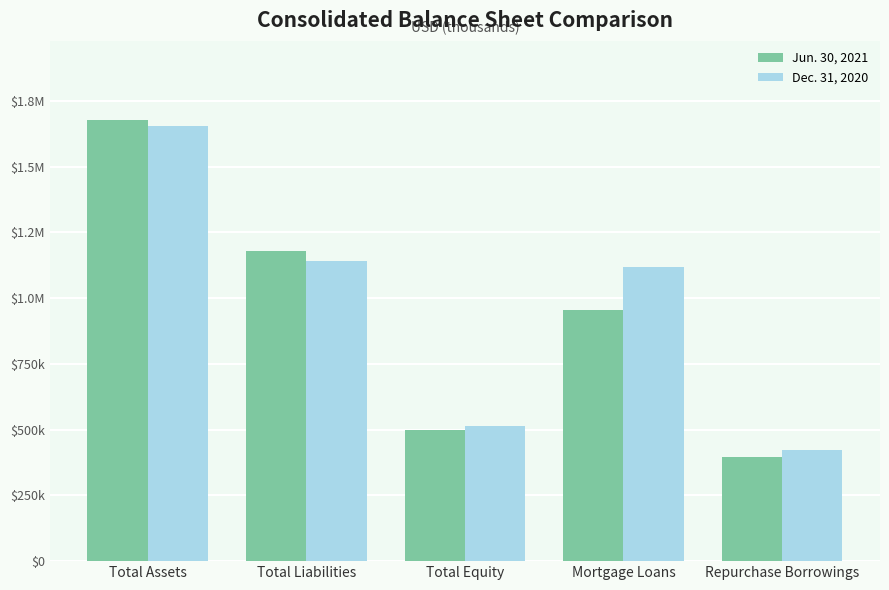

Which series has the widest spread of values?

Jun. 30, 2021